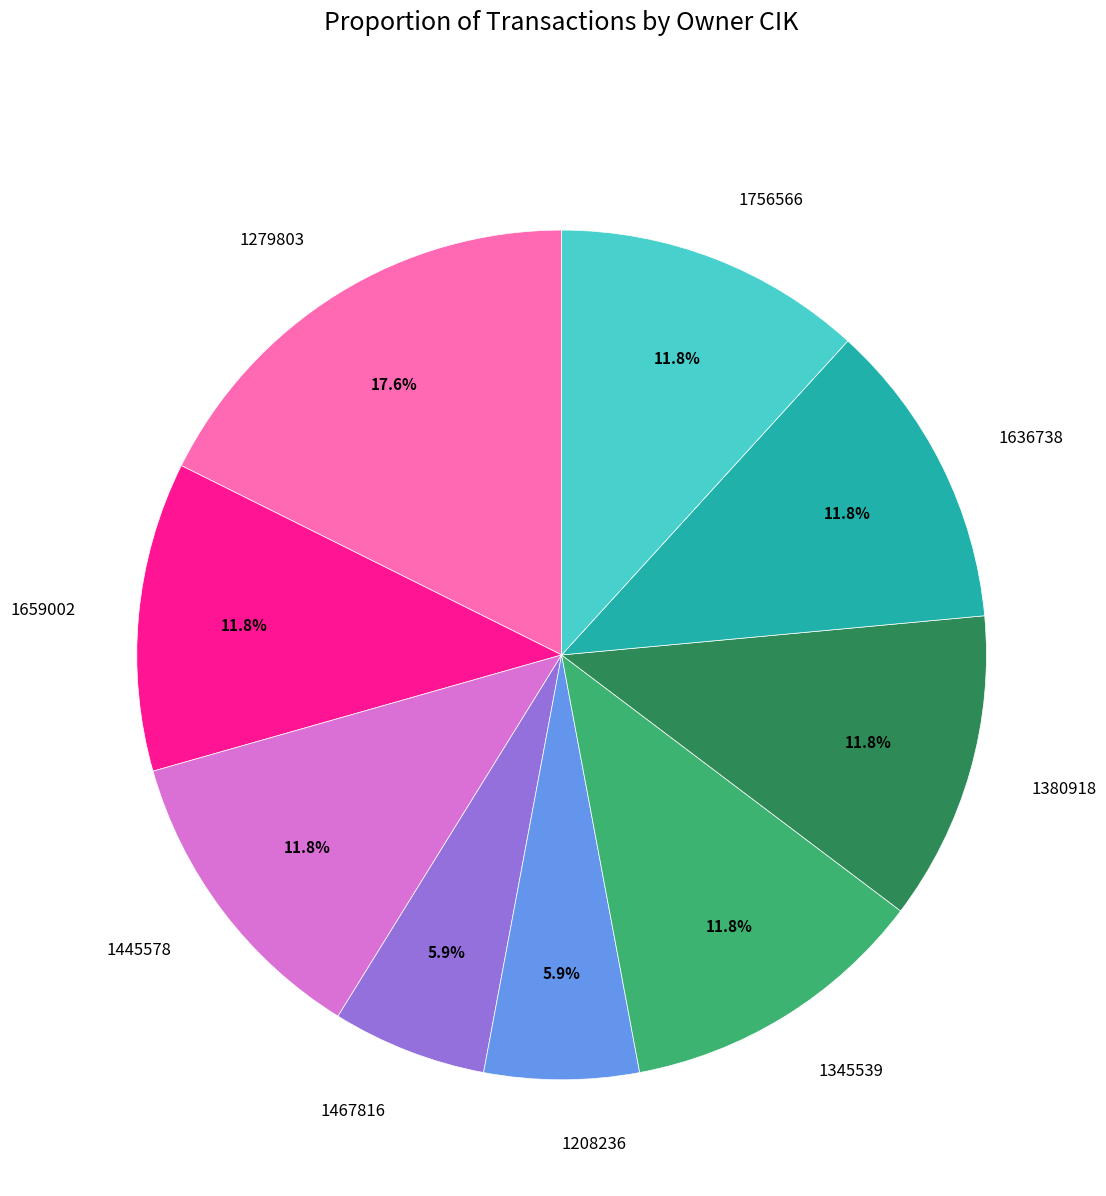

What percentage is the 1208236 slice, to the nearest percent?

6%